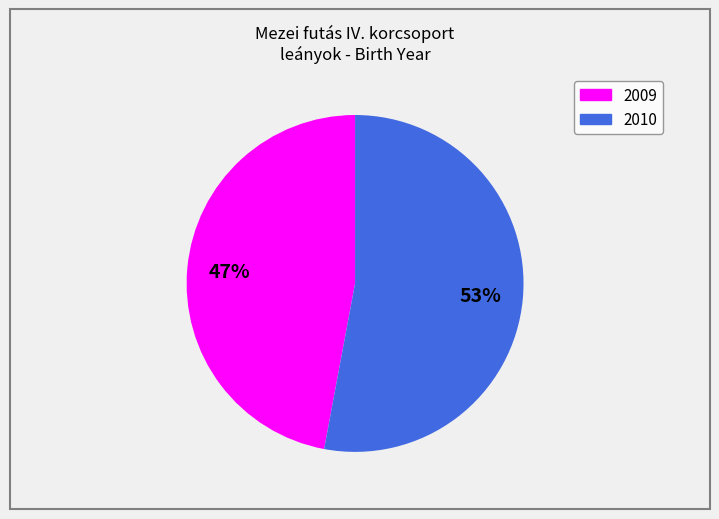

How many slices are in this pie chart?

2